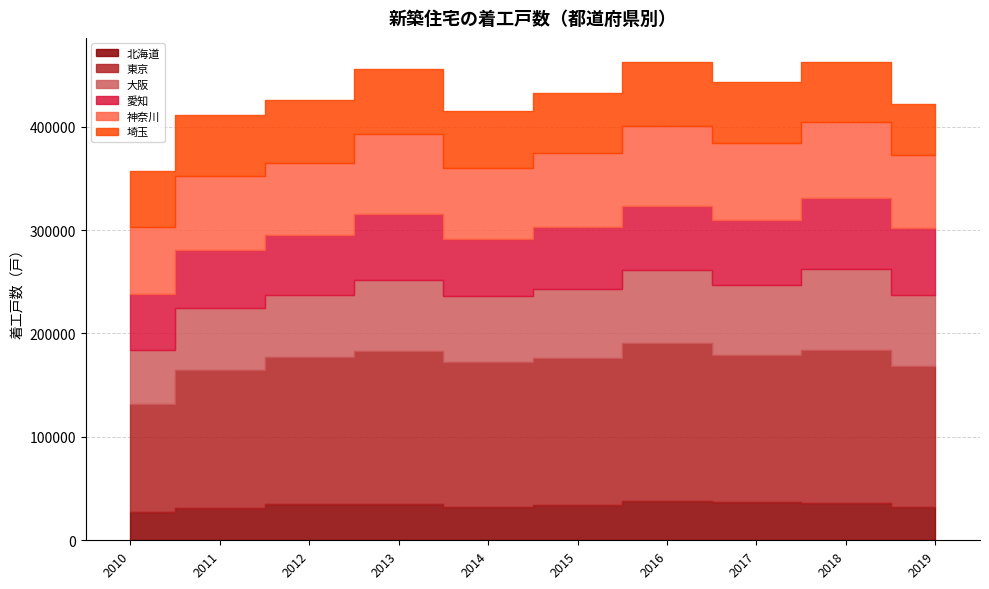

True or false: 北海道 has more than 2 interior local peaks.

False